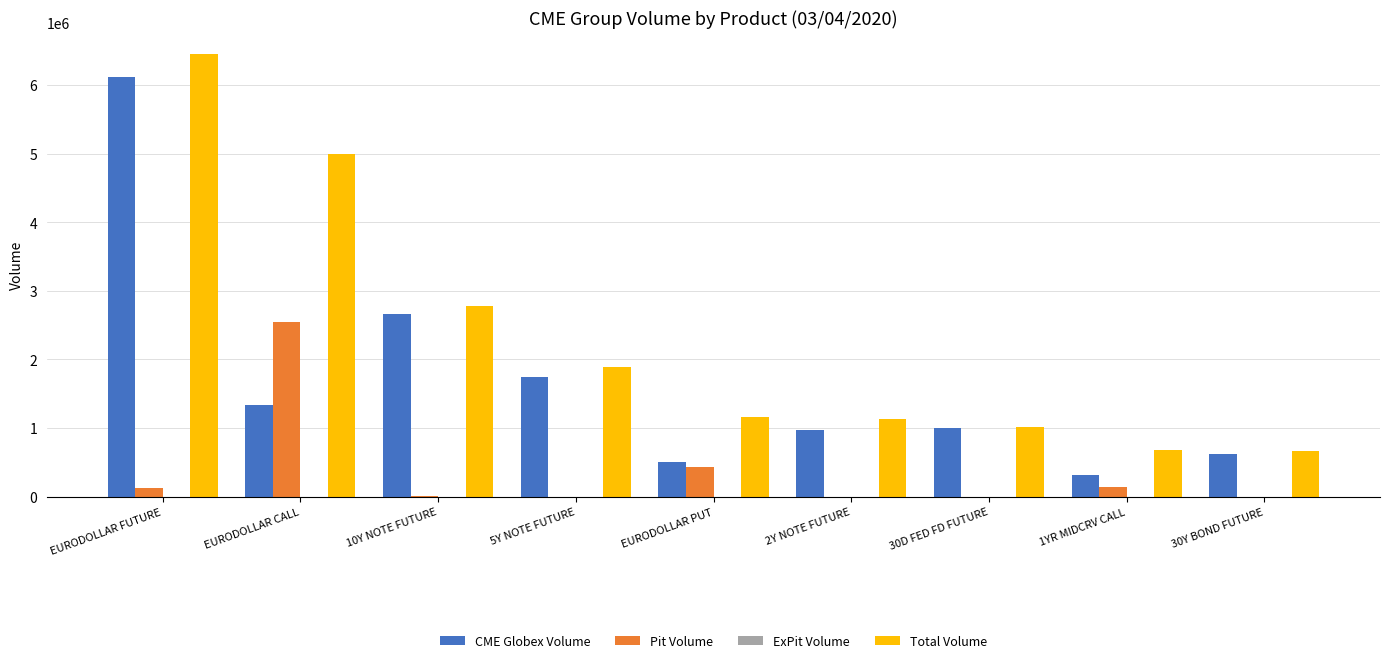

True or false: Total Volume has a value of 8337215 at EURODOLLAR CALL.

False